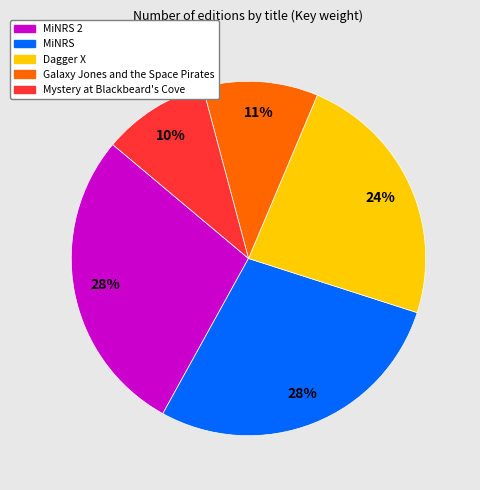

How many segments does this pie chart have?

5